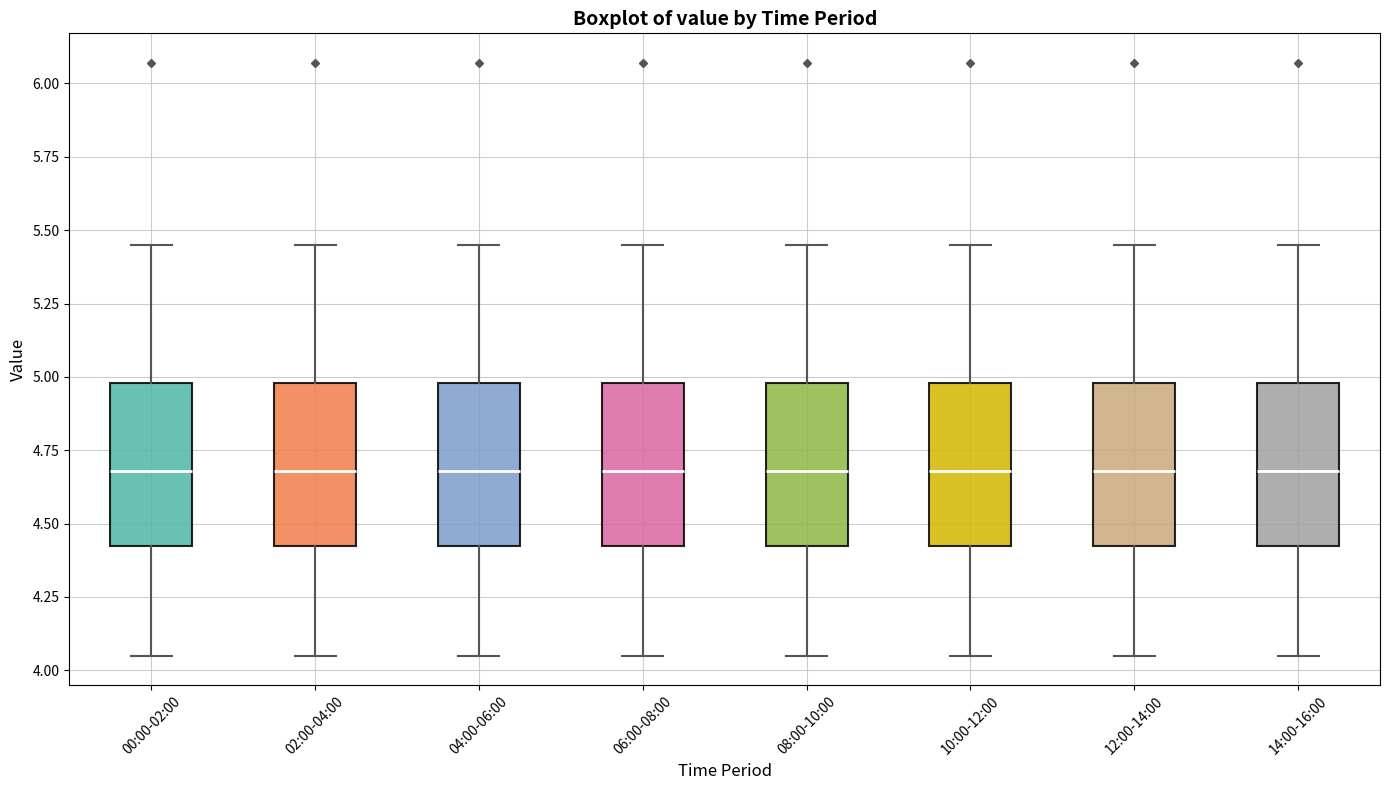

Reading left to right, transcribe this box plot: for each box, give where its median line is, the range the box spans, and where its two whiskers end, as read against the y-axis. The values are not printed on the chart, so give them approximately, as read against the axis.

00:00-02:00: median 4.70, box 4.40 to 5.00, whiskers 4.05 to 5.45
02:00-04:00: median 4.70, box 4.40 to 5.00, whiskers 4.05 to 5.45
04:00-06:00: median 4.70, box 4.40 to 5.00, whiskers 4.05 to 5.45
06:00-08:00: median 4.70, box 4.40 to 5.00, whiskers 4.05 to 5.45
08:00-10:00: median 4.70, box 4.40 to 5.00, whiskers 4.05 to 5.45
10:00-12:00: median 4.70, box 4.40 to 5.00, whiskers 4.05 to 5.45
12:00-14:00: median 4.70, box 4.40 to 5.00, whiskers 4.05 to 5.45
14:00-16:00: median 4.70, box 4.40 to 5.00, whiskers 4.05 to 5.45